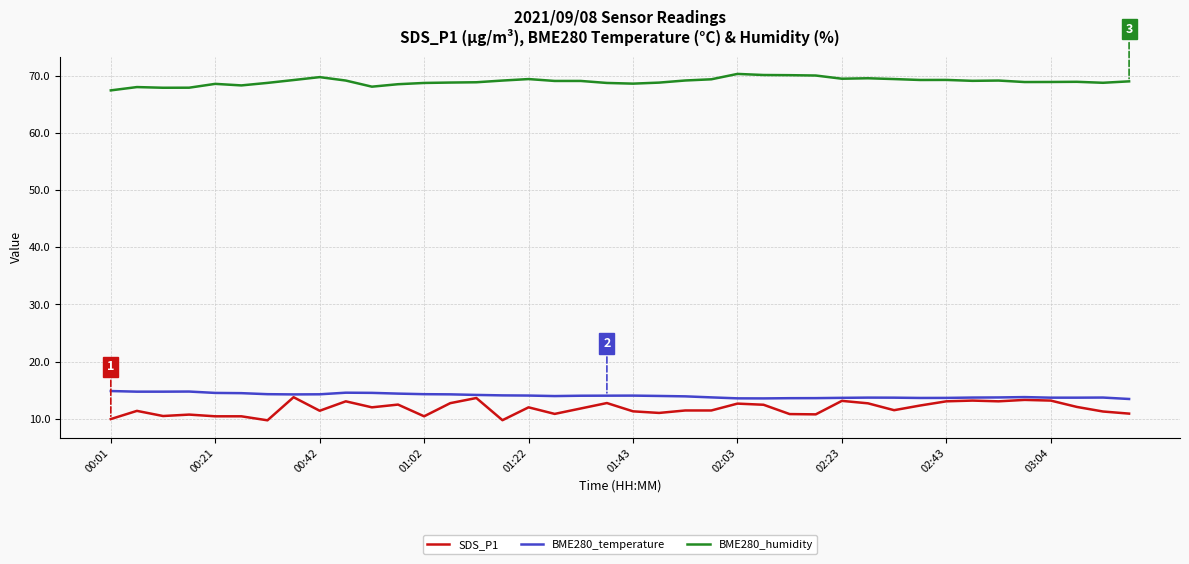

True or false: SDS_P1 and BME280_humidity intersect in this chart.

False